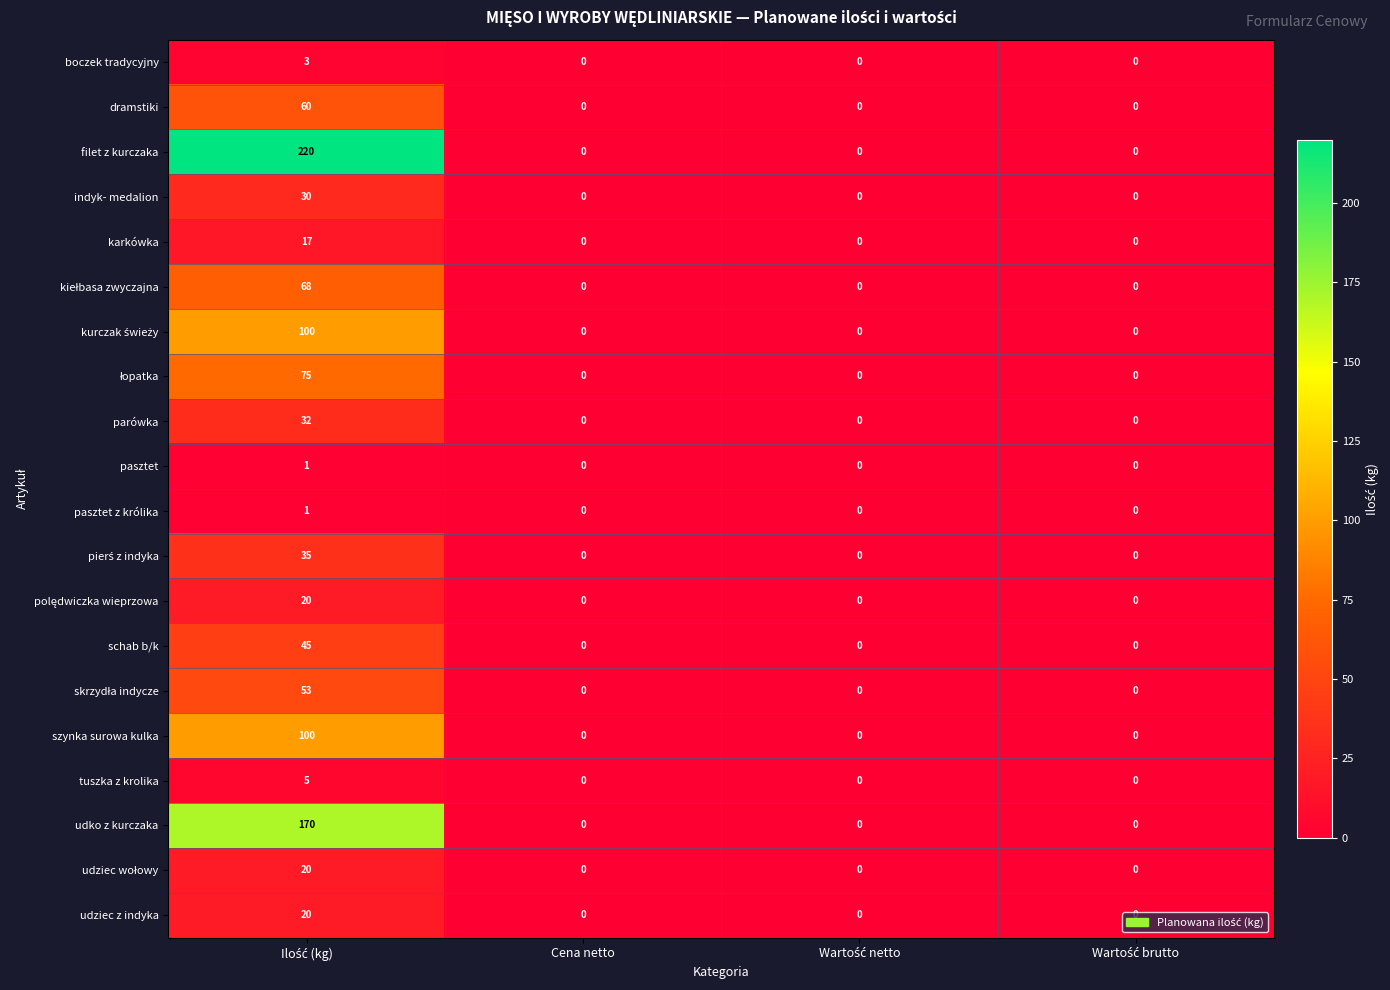

Which series has the largest total across all categories?

filet z kurczaka